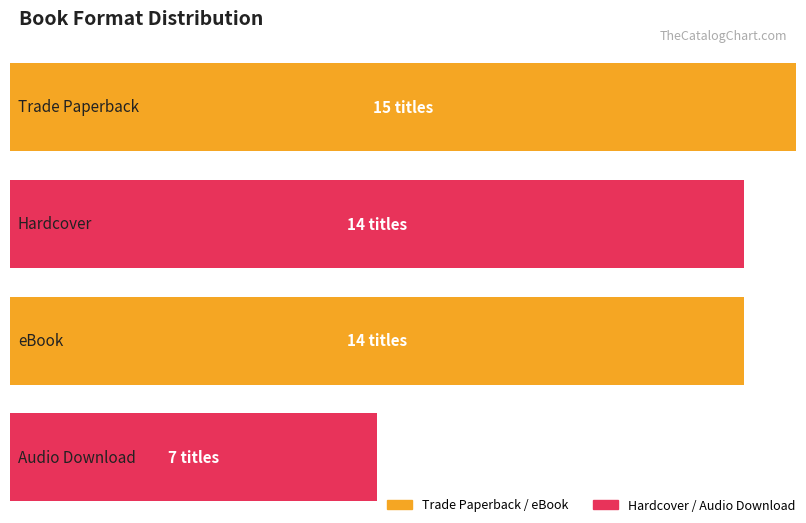

Rank the categories by value from highest to lowest.

Trade Paperback, Hardcover, eBook, Audio Download